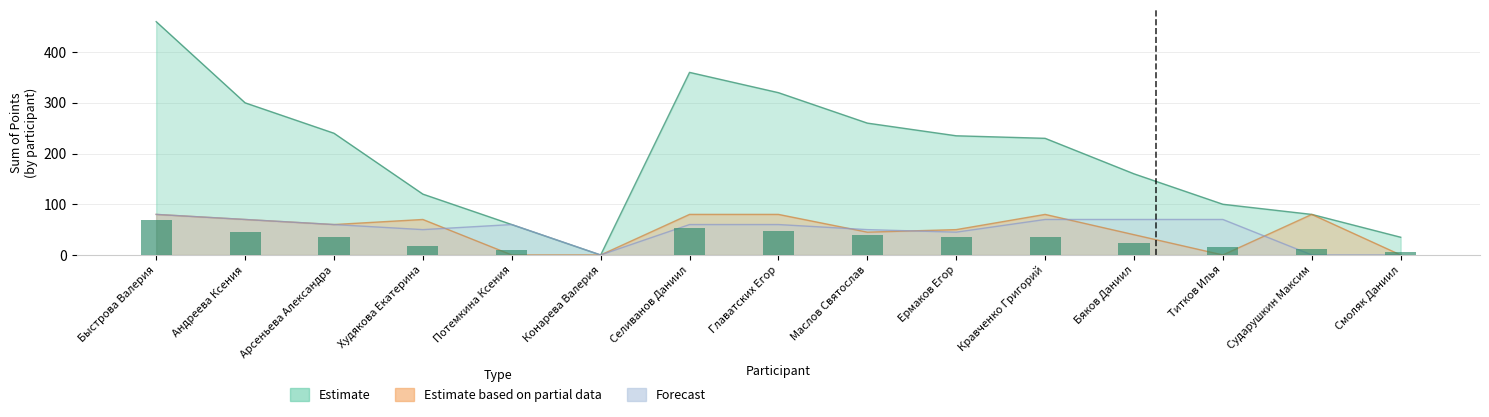

Which series has the widest spread of values?

Estimate